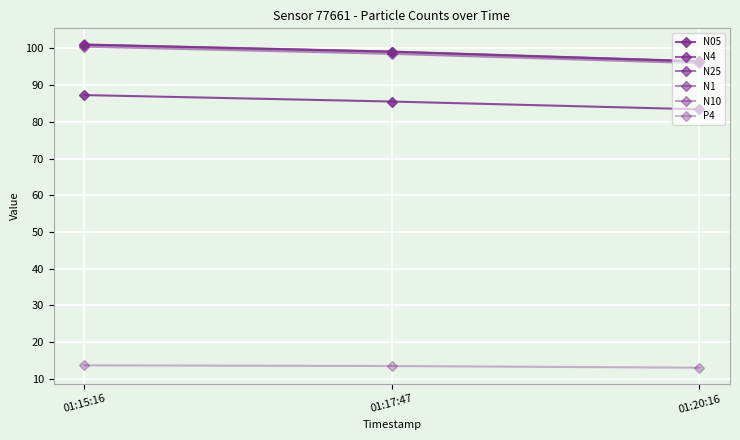

What is the difference between the N10 values at 01:17:47 and 01:15:16?

1.9